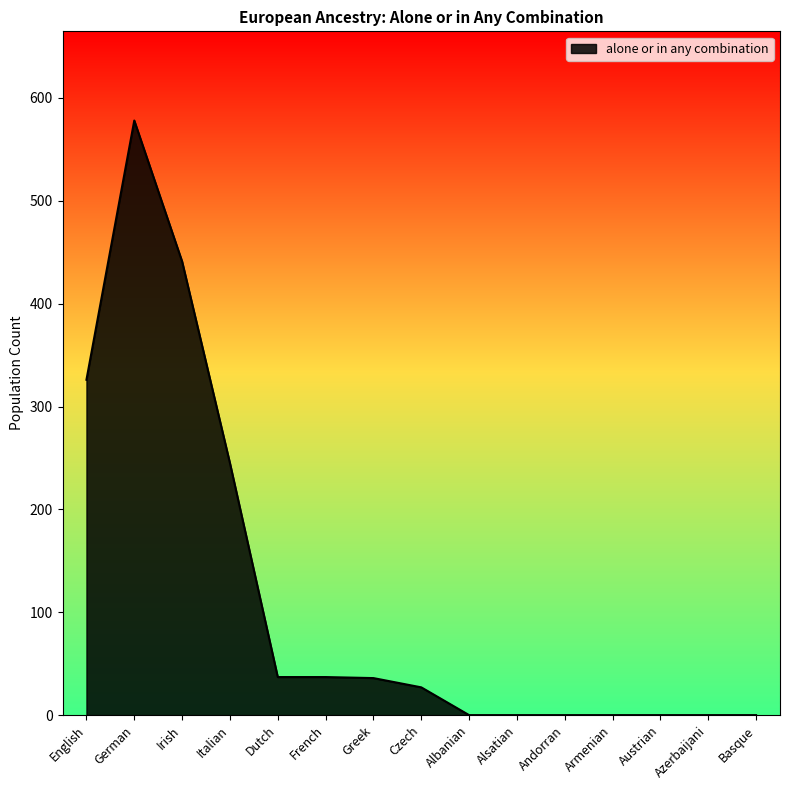

What is the difference between the maximum and minimum values?

578